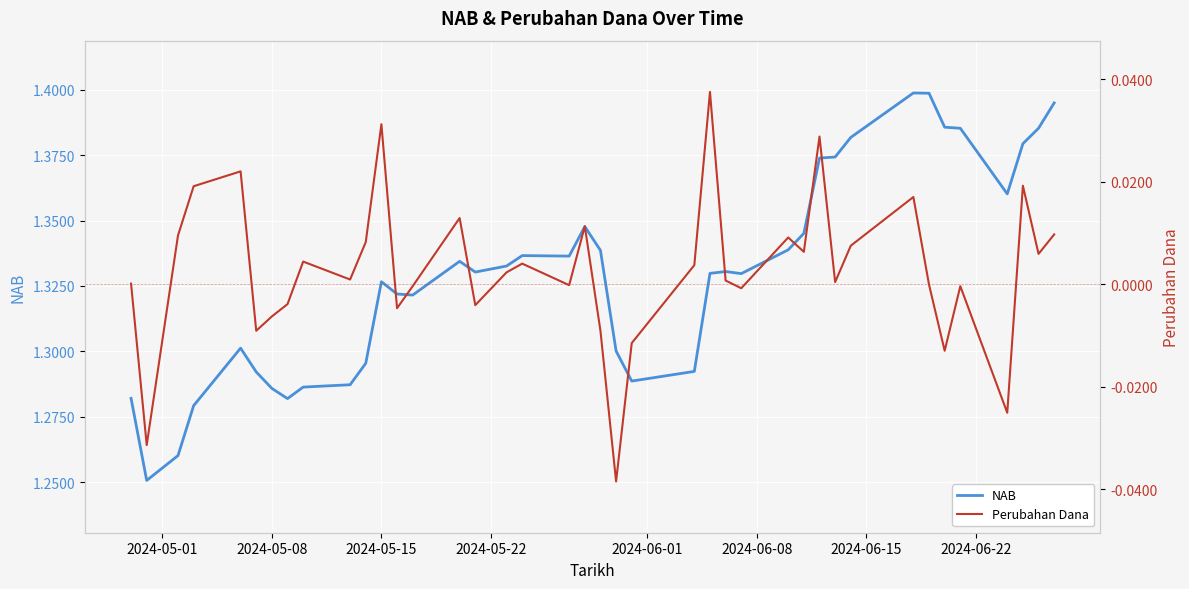

True or false: NAB and Perubahan Dana cross at least once.

False